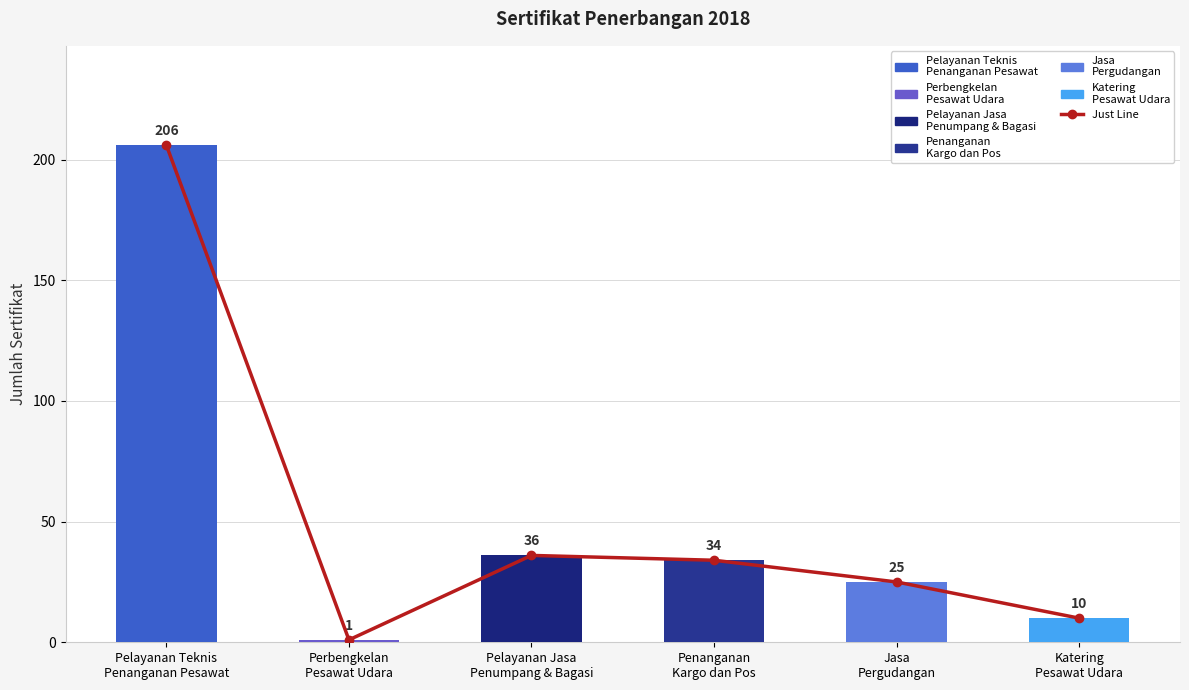

Where is the data nearest to the value 103?

Pelayanan Jasa
Penumpang & Bagasi